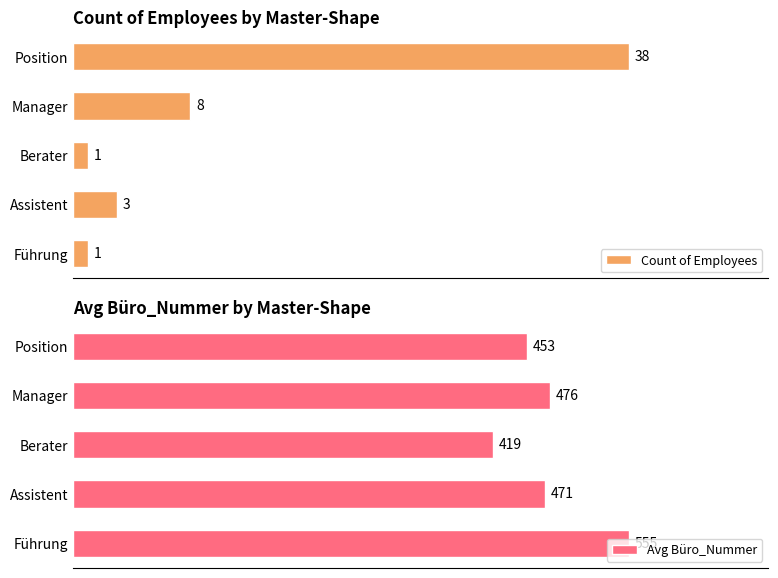

Reading left to right, transcribe all the data shown in this chart.

Count of Employees: 0=1	10=3	20=1	30=8	40=38
Avg Büro_Nummer: 0=555	10=471	20=419	30=476	40=453